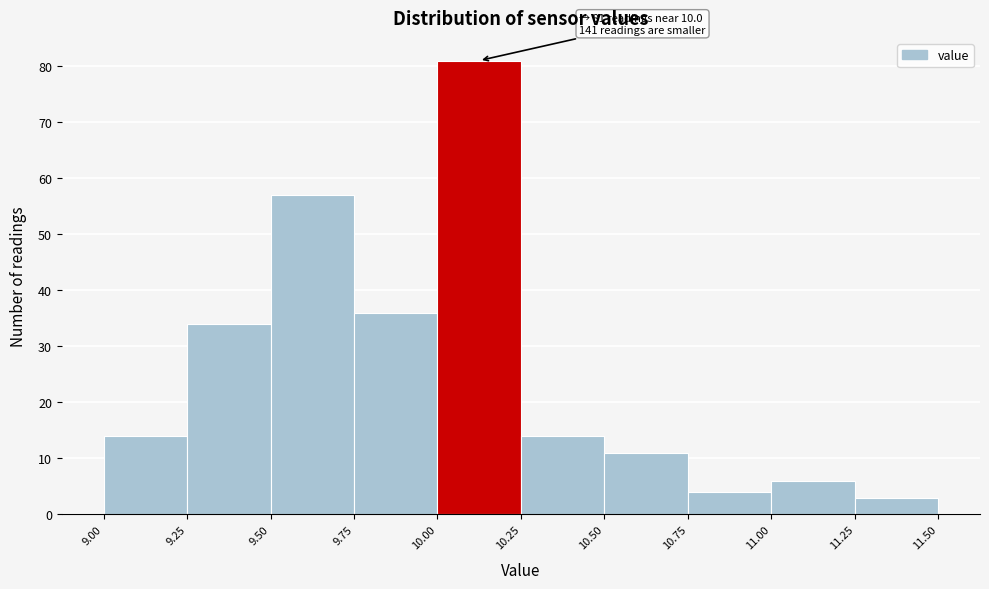

Which range on the x-axis has the tallest bar?

10.00 to 10.25